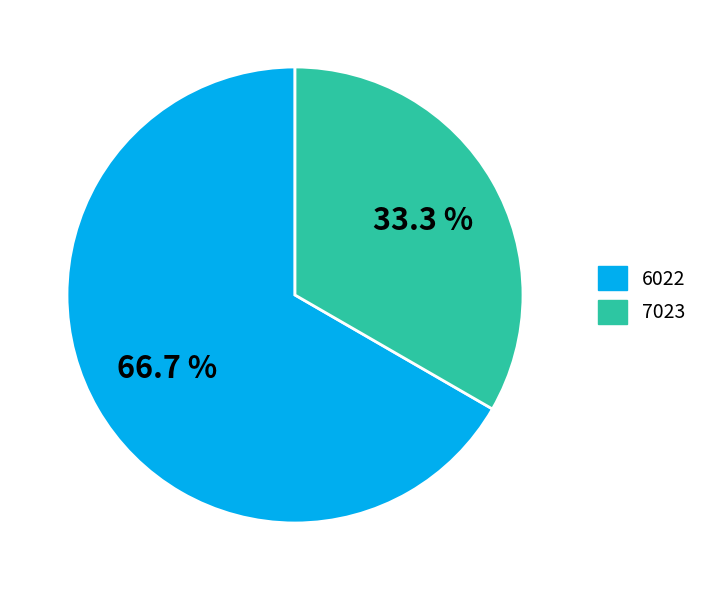

Which has a higher value, 7023 or 6022?

6022